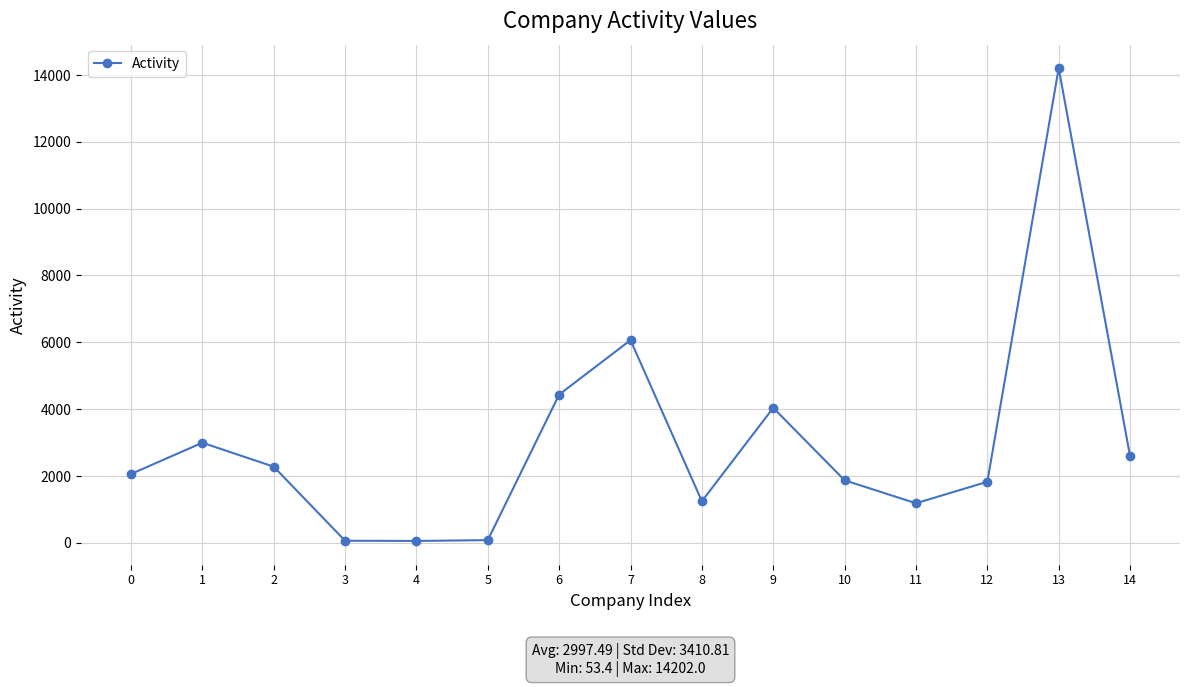

How many data points does each series have?

15